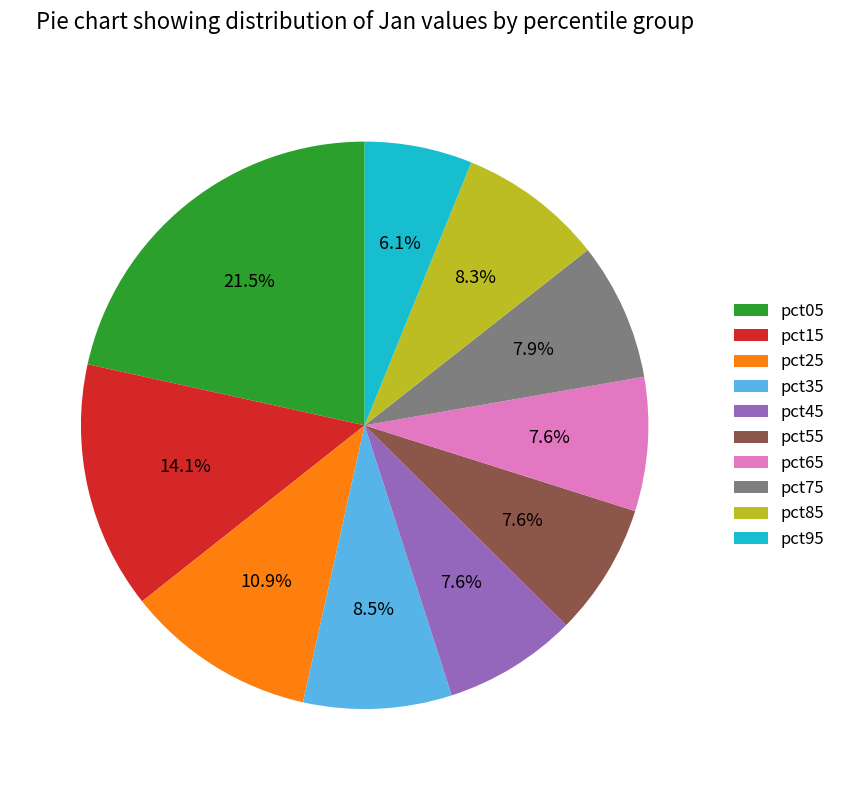

Which has a higher value, pct85 or pct15?

pct15